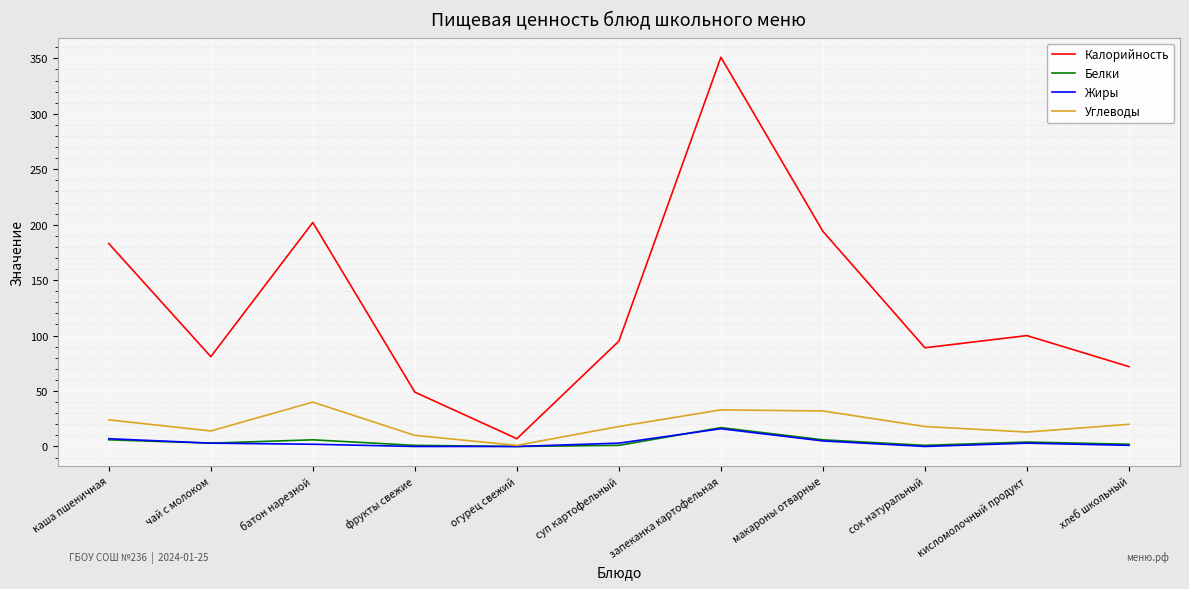

At which category is the sum across all series the highest?

запеканка картофельная